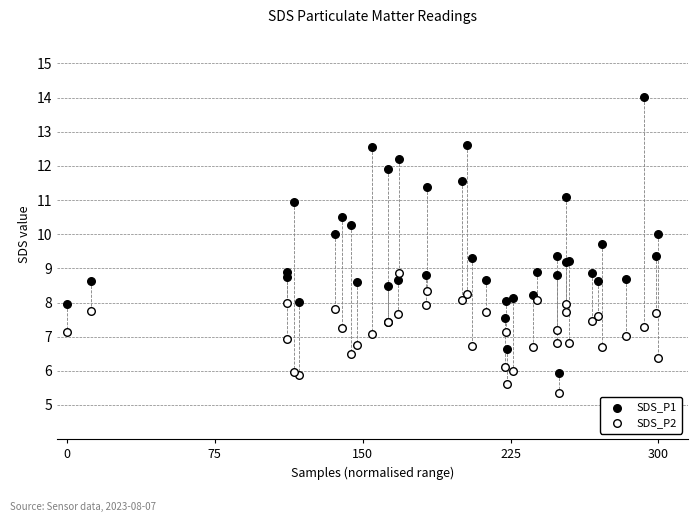

Which series contains the lowest Y value?

SDS_P2